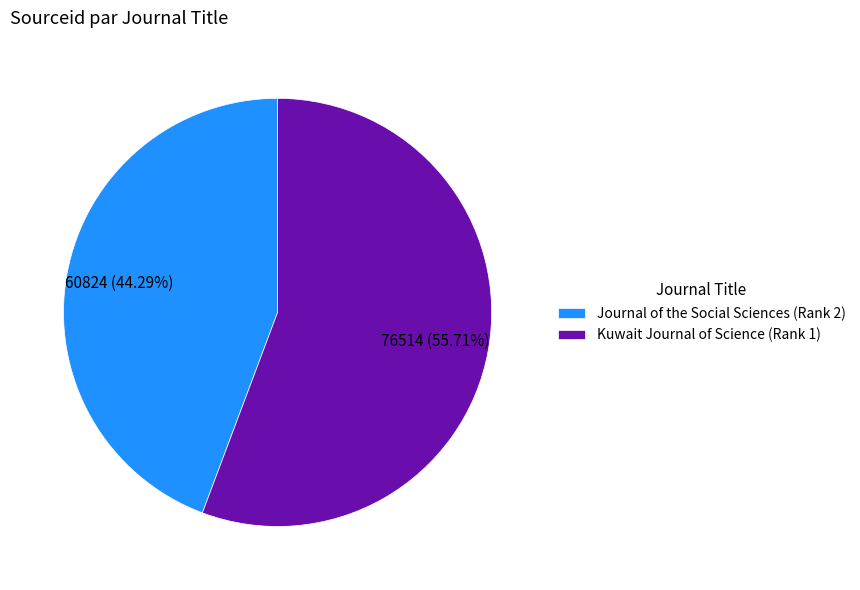

True or false: Kuwait Journal of Science (Rank 1) accounts for 50% of the total.

False